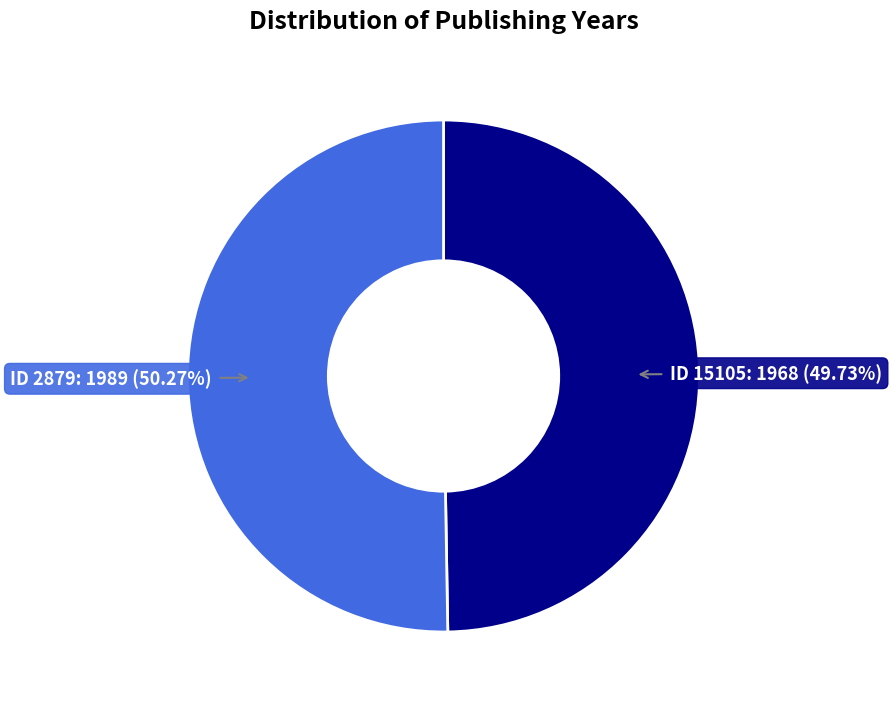

Is there any slice that represents more than half of the pie?

Yes